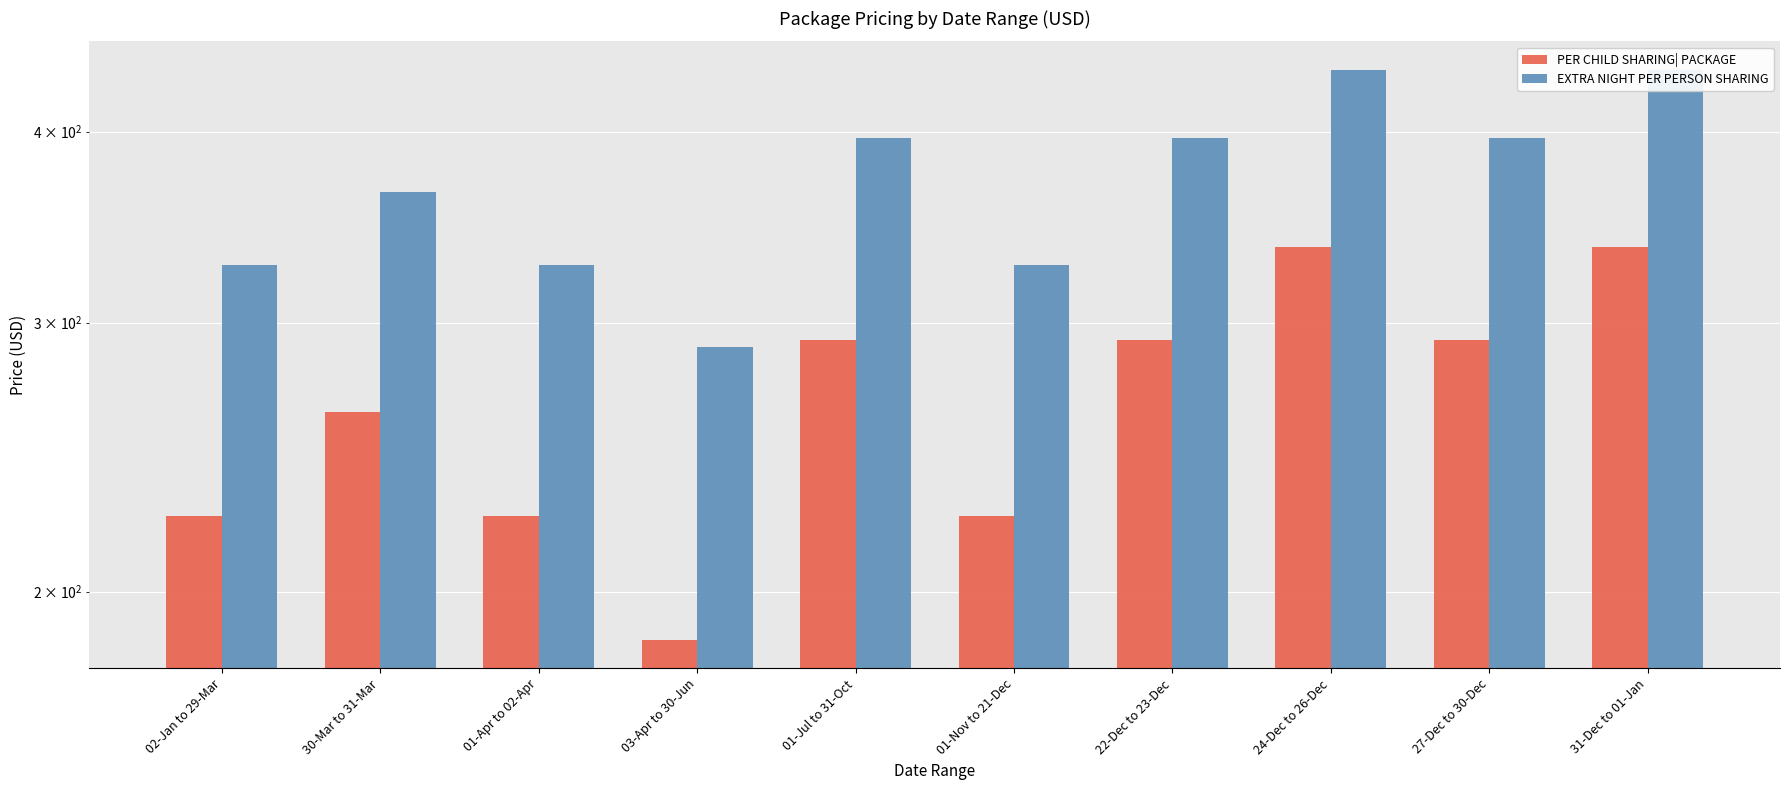

What is the value of the PER CHILD SHARING| PACKAGE bar at the 6th from the left?

224